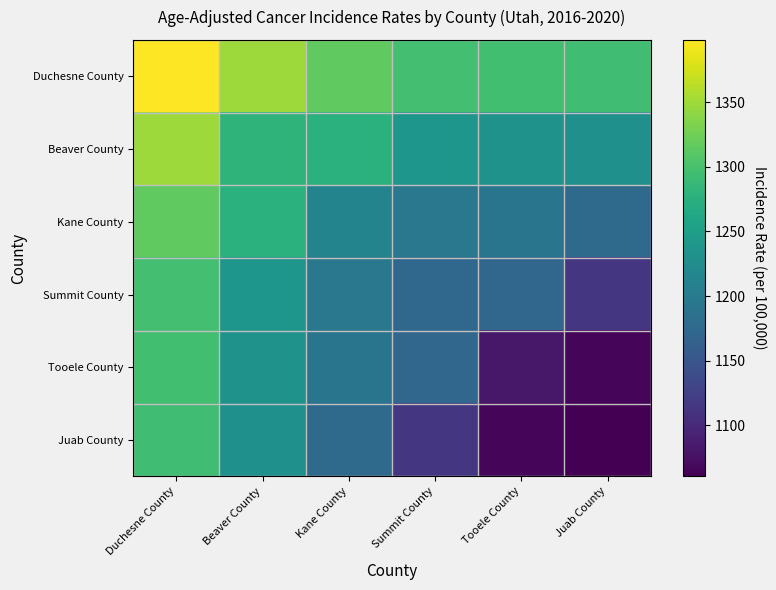

Count the number of data series in this chart.

6